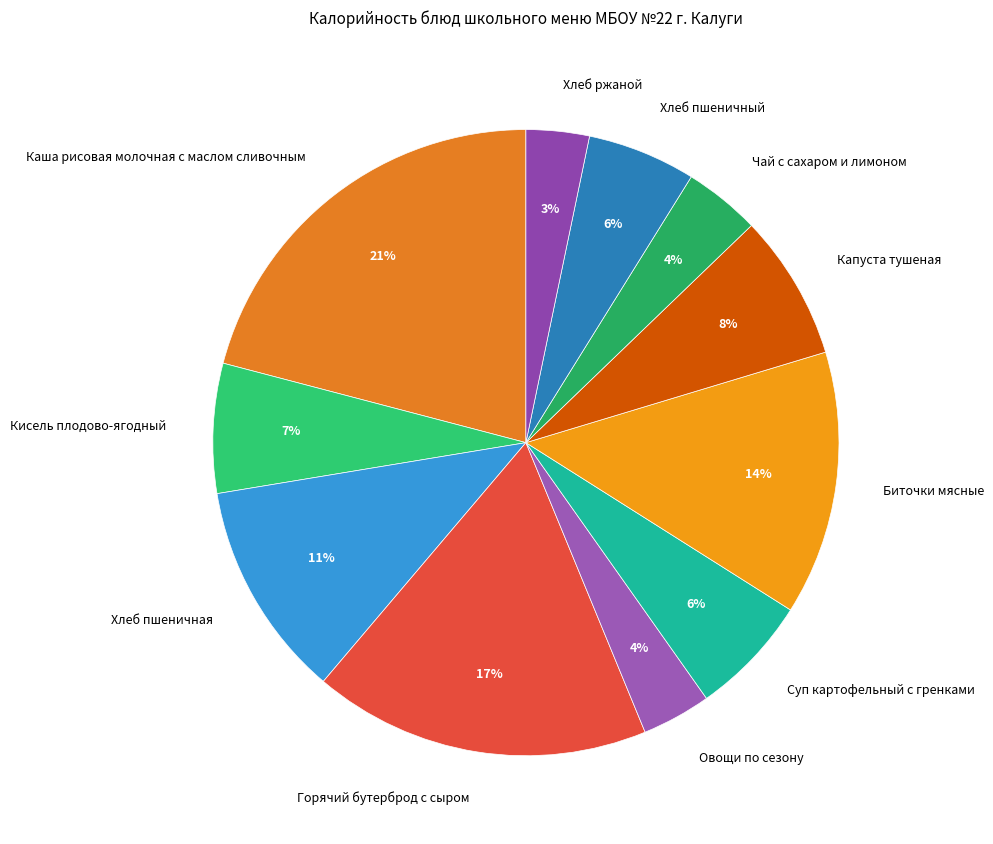

Do Горячий бутерброд с сыром and Хлеб пшеничная together represent more than half of the pie?

No